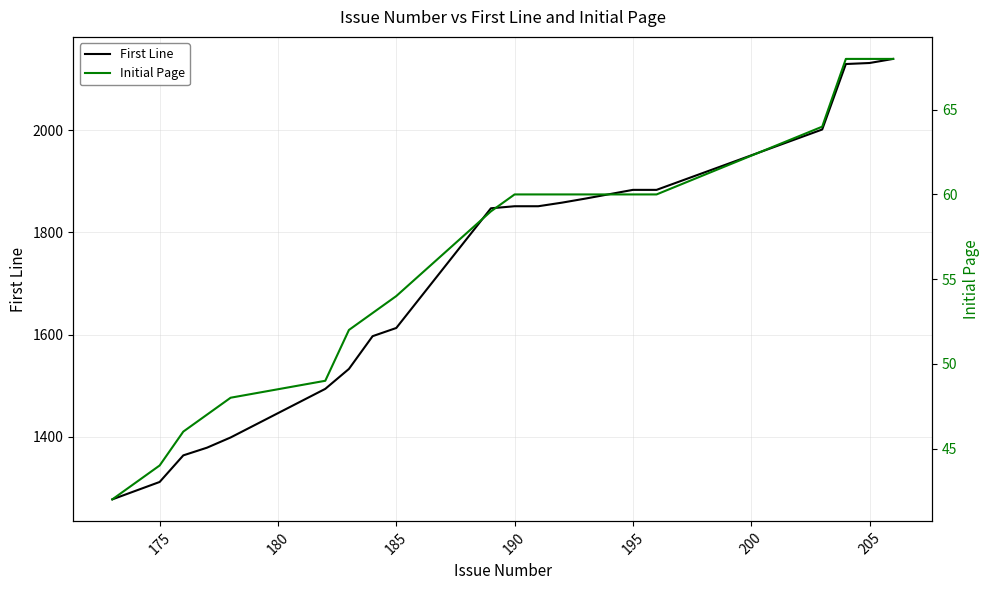

What is the sum of all Initial Page values?

1122